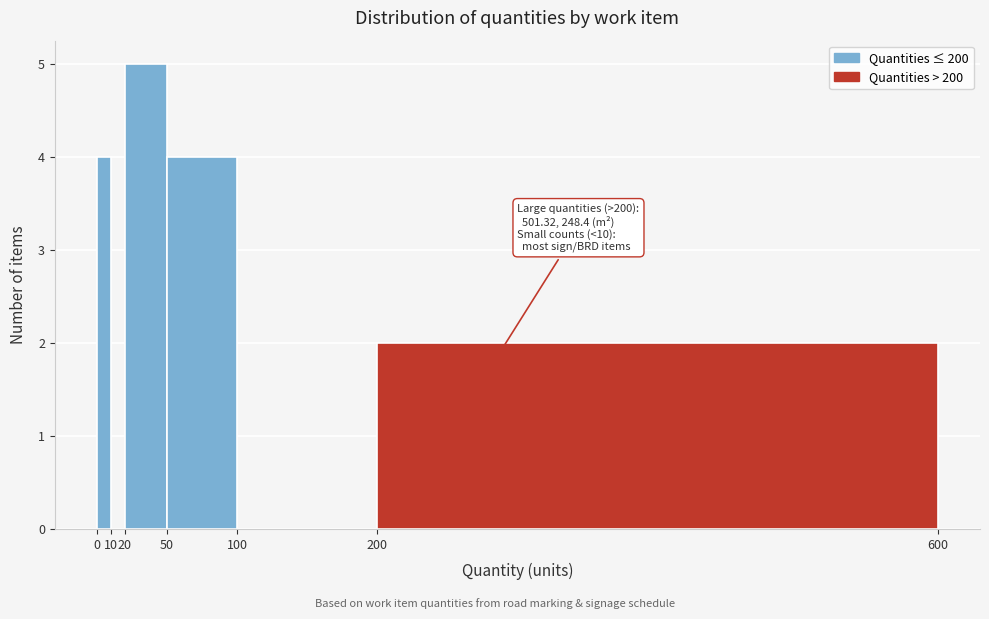

Which range on the x-axis has the tallest bar?

20 to 50